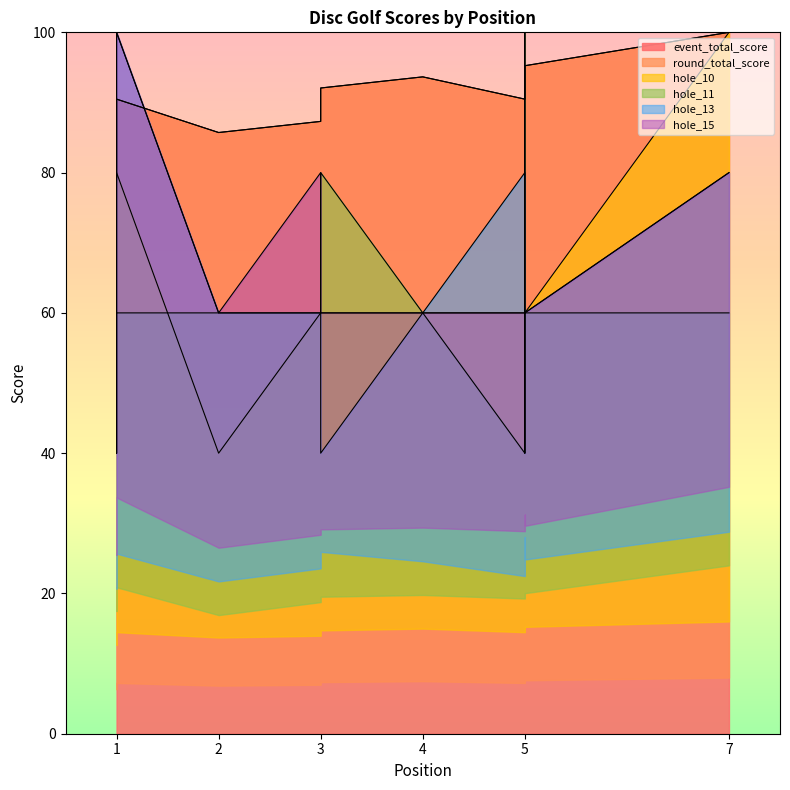

True or false: round_total_score and event_total_score cross at least once.

False